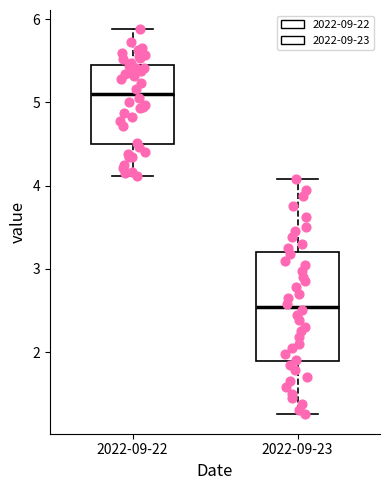

Which box's median line is the highest?

2022-09-22